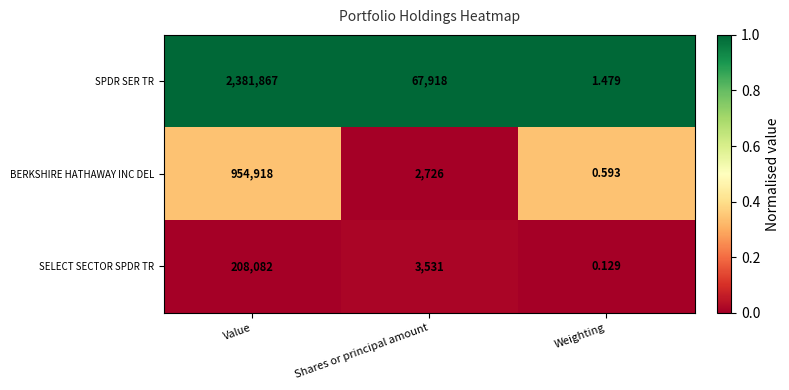

Rank the series at Weighting from lowest to highest value.

SELECT SECTOR SPDR TR, BERKSHIRE HATHAWAY INC DEL, SPDR SER TR